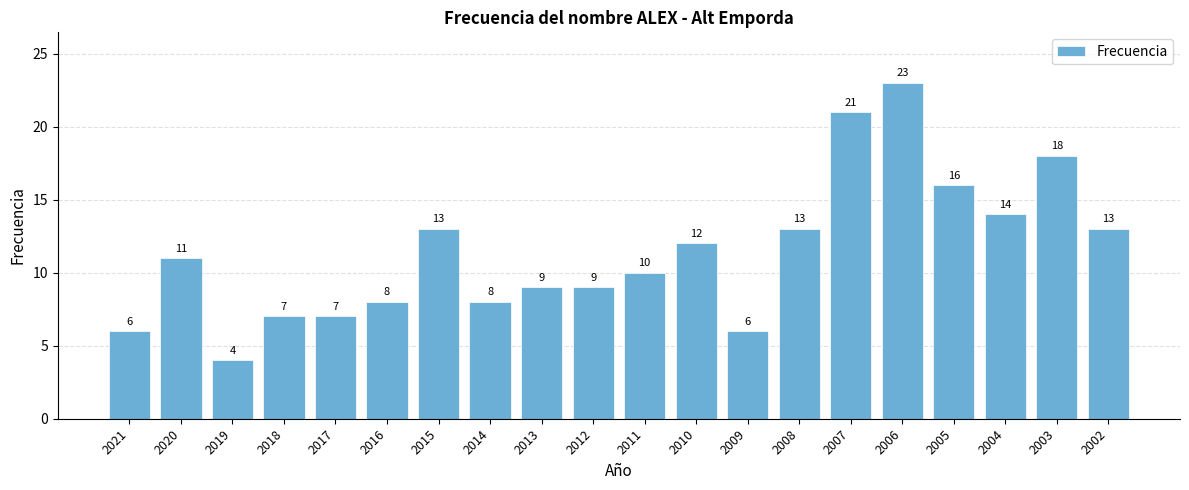

Reading left to right, transcribe all the data shown in this chart.

6	11	4	7	7	8	13	8	9	9	10	12	6	13	21	23	16	14	18	13